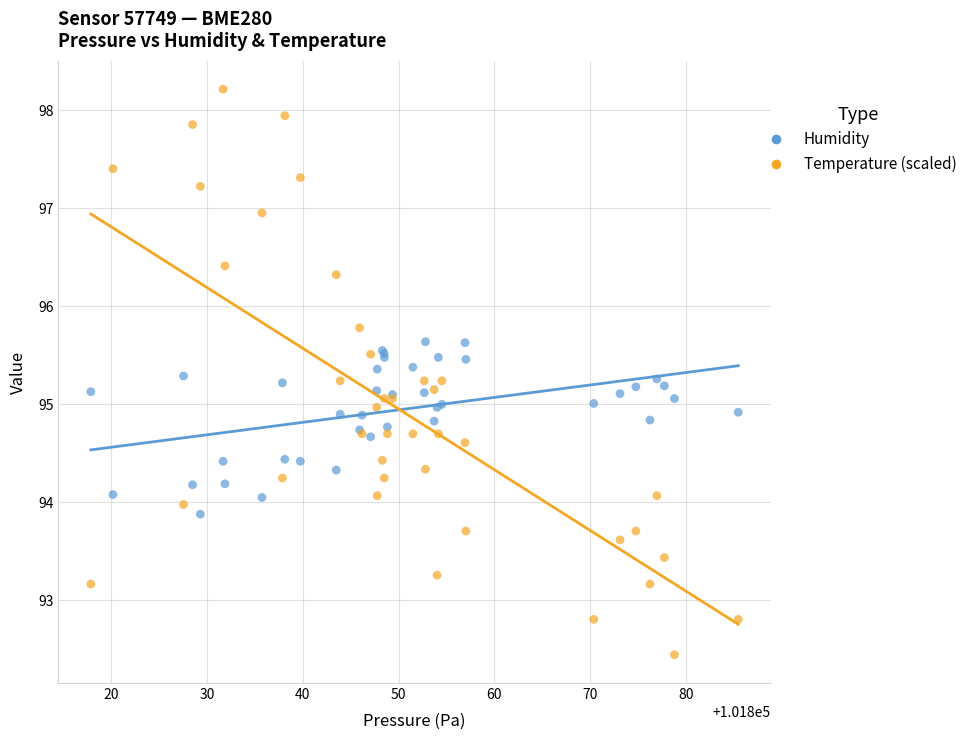

What are all the series names shown in the legend?

Humidity, Temperature (scaled)